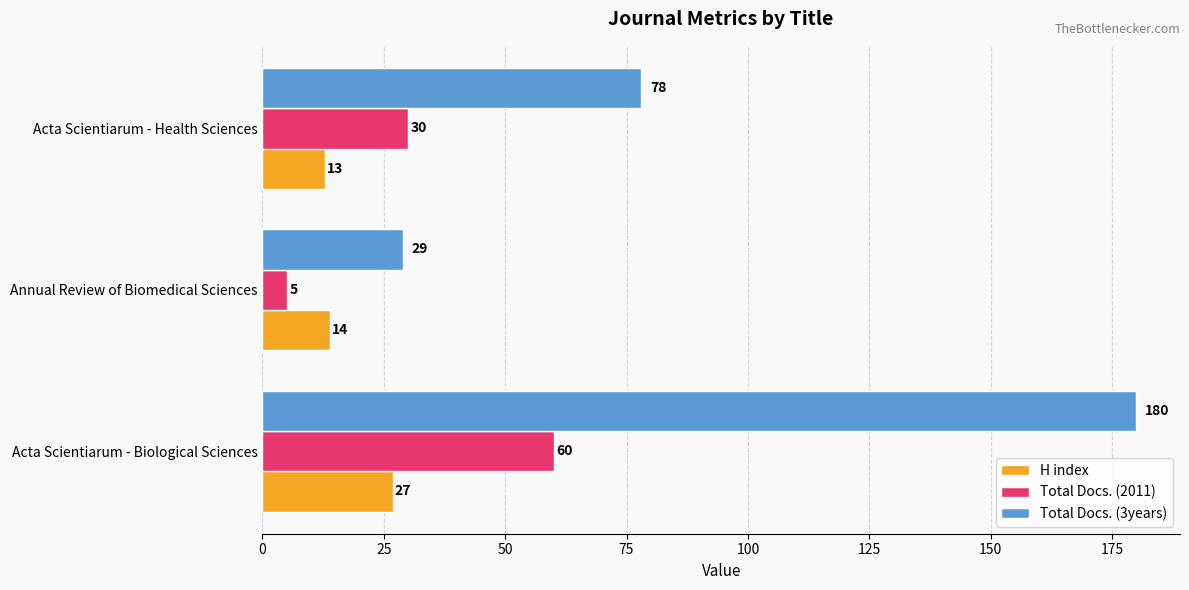

Count the number of data series in this chart.

3